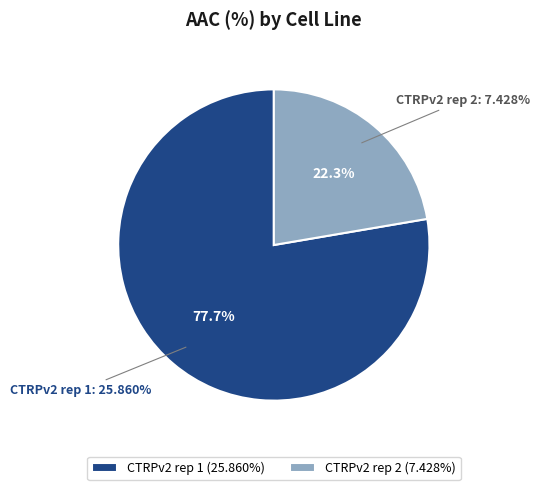

What is the smallest slice in the pie chart?

CTRPv2 rep 2